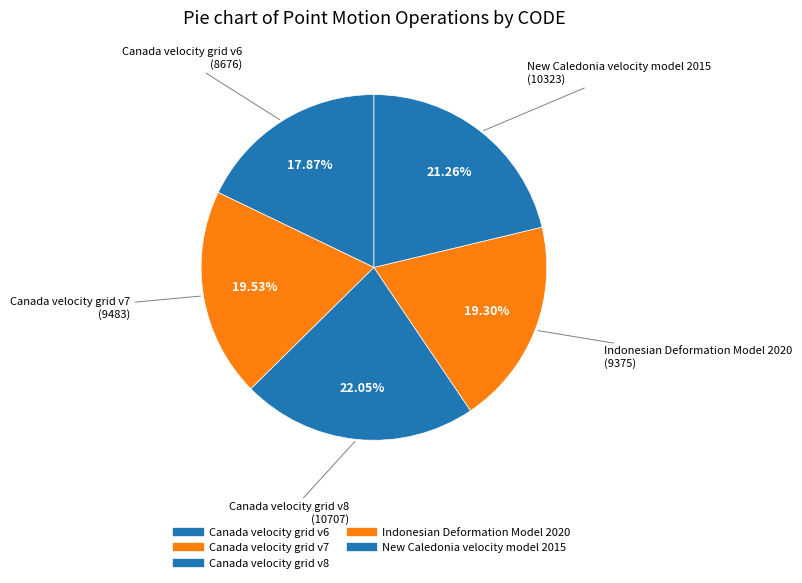

Do New Caledonia velocity model 2015 and Canada velocity grid v7 together represent more than half of the pie?

No